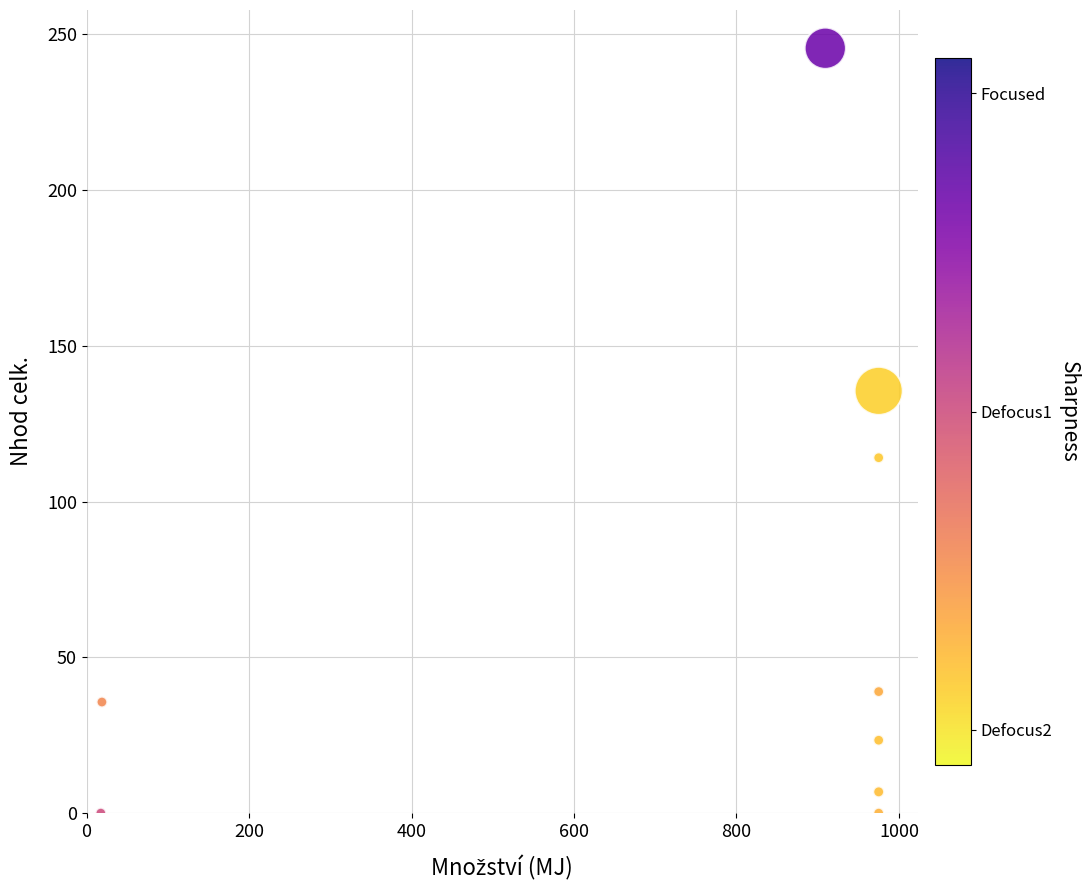

What Y value in the scatter plot is closest to 122?

114.1